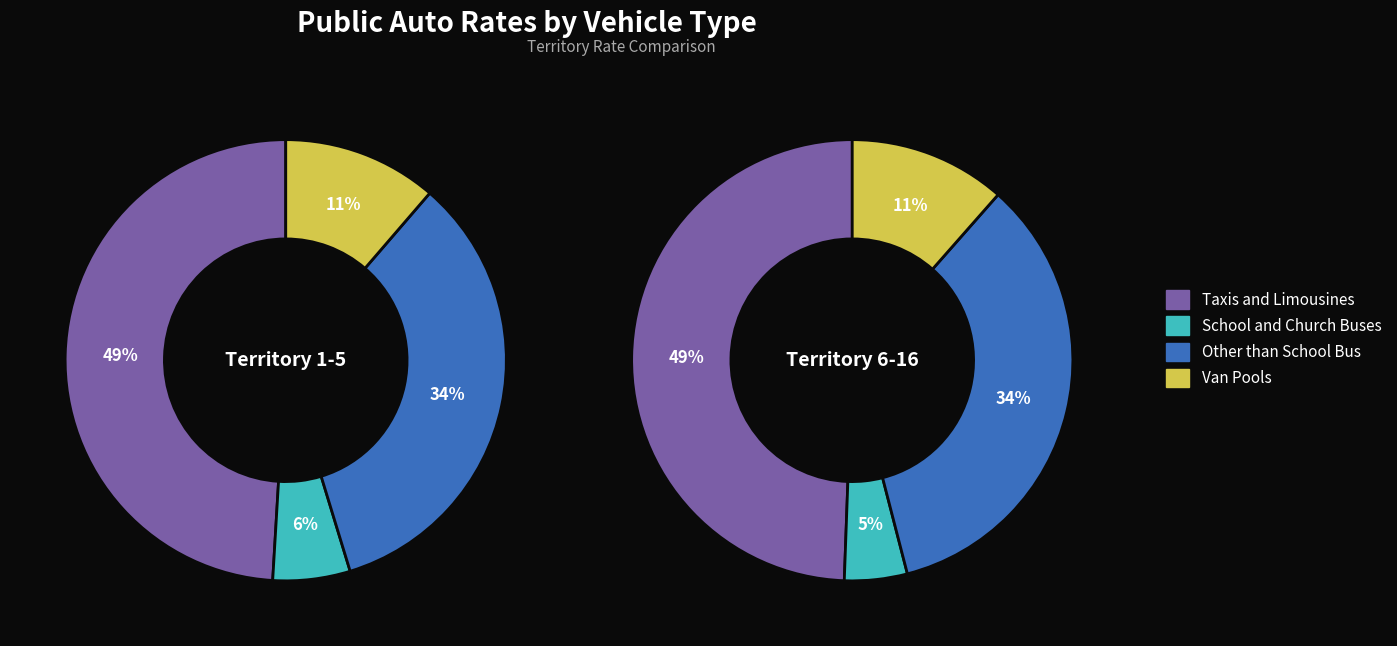

Does Van Pools represent more than half of the total?

No